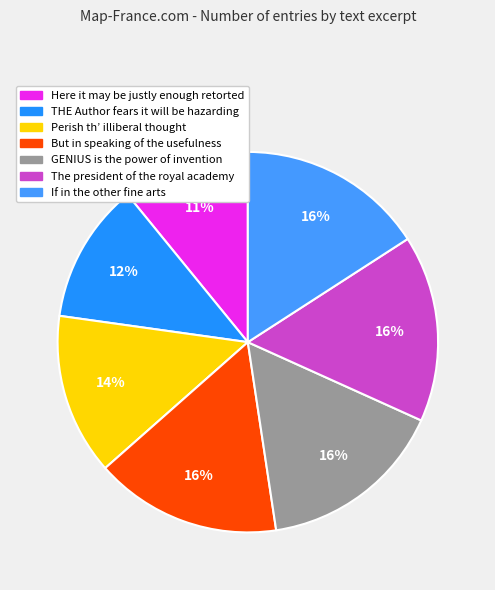

What is the total percentage of GENIUS is the power of invention and THE Author fears it will be hazarding?

27.8%